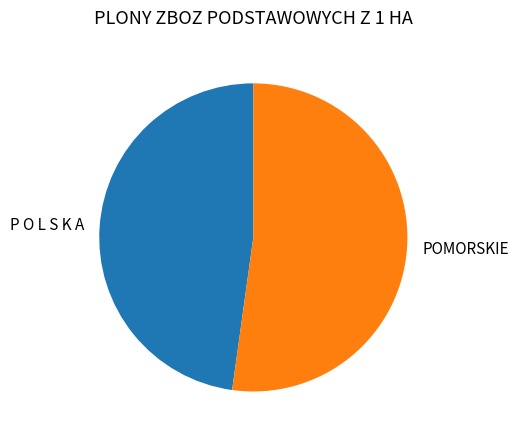

Which category accounts for the majority?

POMORSKIE